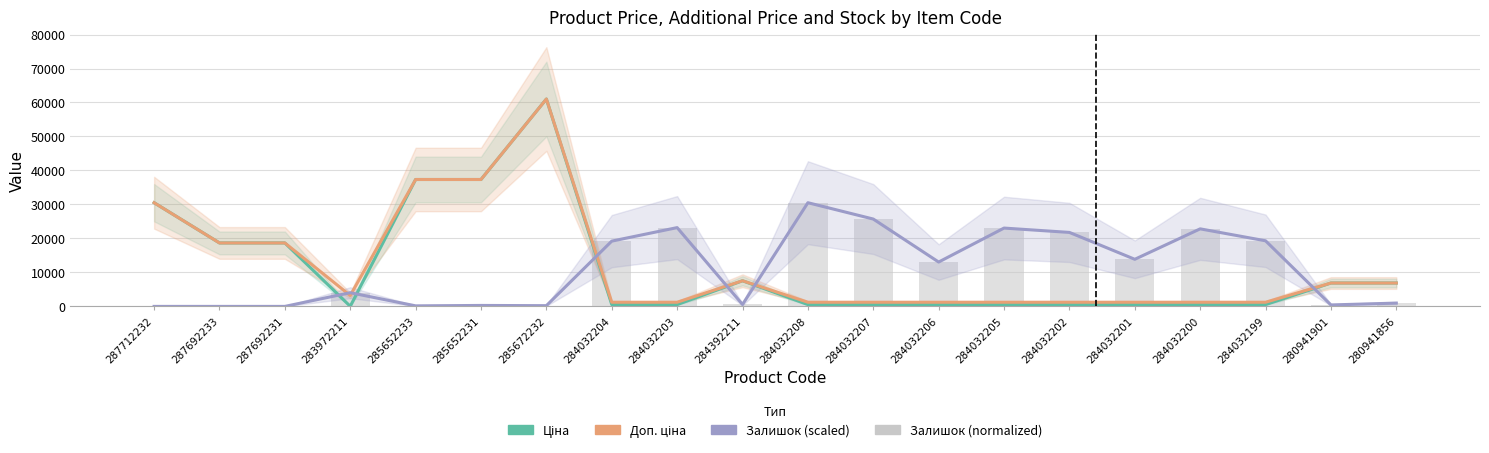

What is the greatest value displayed?

61024.7